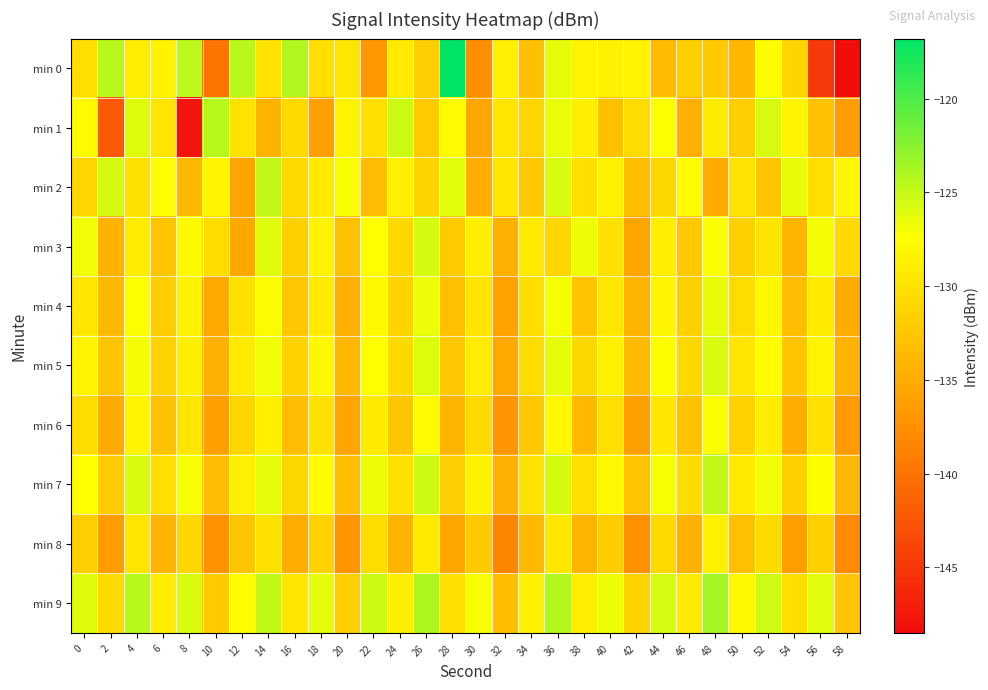

Which has a higher value, 42 or 4?

42